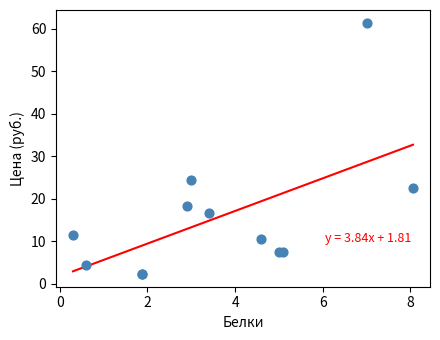

What Y value in the scatter plot is closest to 31?

24.4